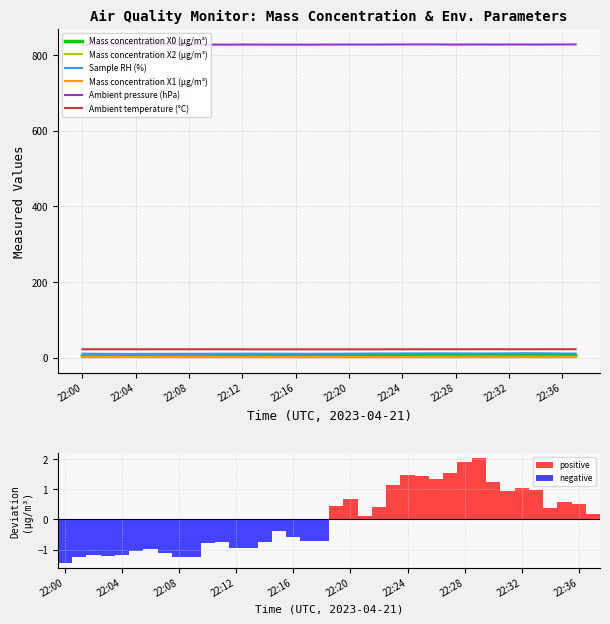

What is the sum of the Mass concentration X2 (μg/m³) values at 22:24 and 22:12?

4.1